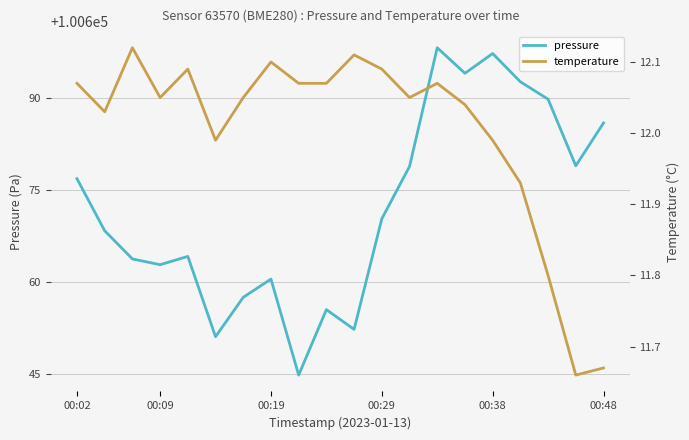

At which label is pressure closest to 100671?

00:29